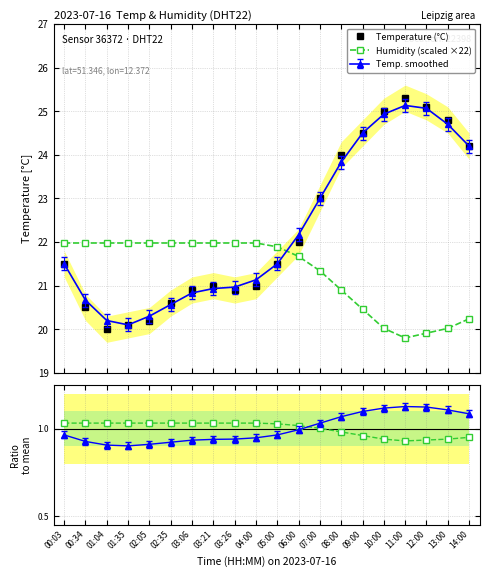

Does the chart display data point markers on the line(s)?

Yes